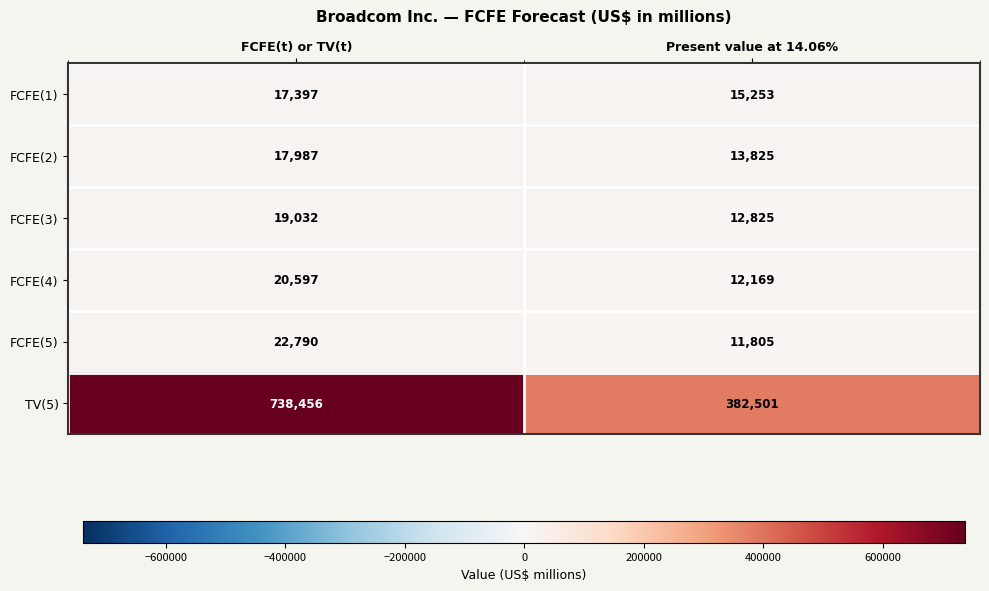

What is the smallest value displayed?

11805